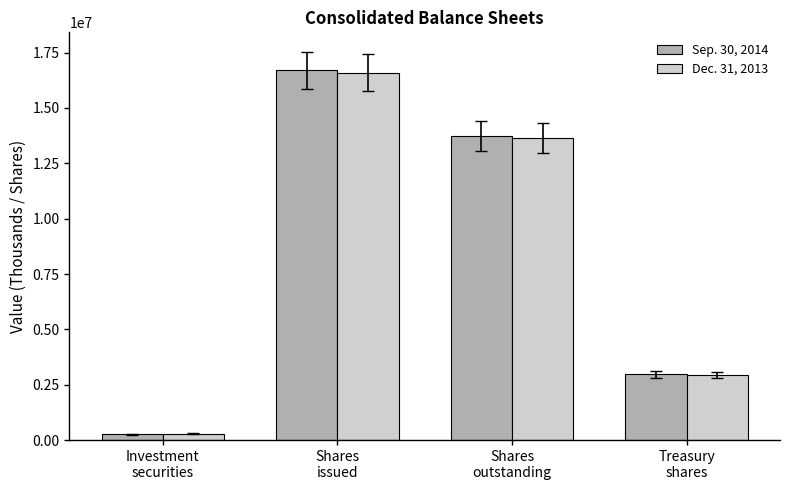

The Dec. 31, 2013 series shows 13650354 at Shares
outstanding. True or false?

True